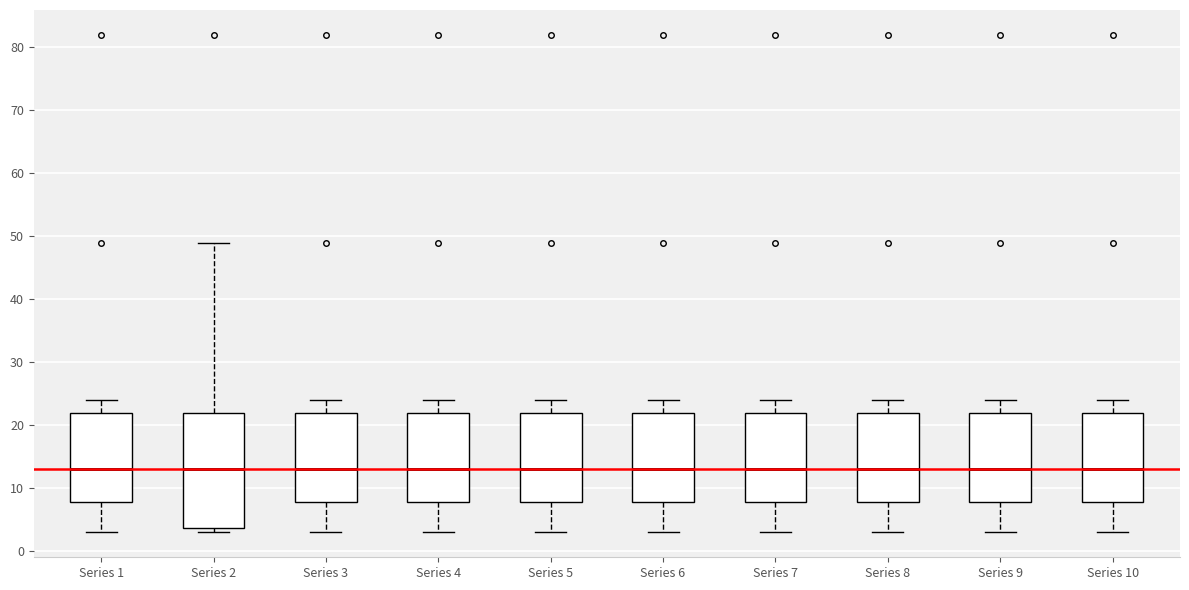

Reading left to right, read every box against the y-axis: the position of its median line, the range the box covers, and the ends of its whiskers. The values are not printed on the chart, so give them approximately, as read against the axis.

Series 1: median 13, box 8 to 22, whiskers 3 to 24
Series 2: median 13, box 4 to 22, whiskers 3 to 49
Series 3: median 13, box 8 to 22, whiskers 3 to 24
Series 4: median 13, box 8 to 22, whiskers 3 to 24
Series 5: median 13, box 8 to 22, whiskers 3 to 24
Series 6: median 13, box 8 to 22, whiskers 3 to 24
Series 7: median 13, box 8 to 22, whiskers 3 to 24
Series 8: median 13, box 8 to 22, whiskers 3 to 24
Series 9: median 13, box 8 to 22, whiskers 3 to 24
Series 10: median 13, box 8 to 22, whiskers 3 to 24